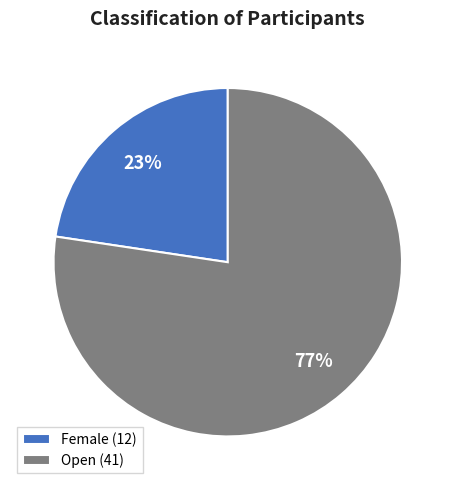

Do Open and Female together represent more than half of the pie?

Yes